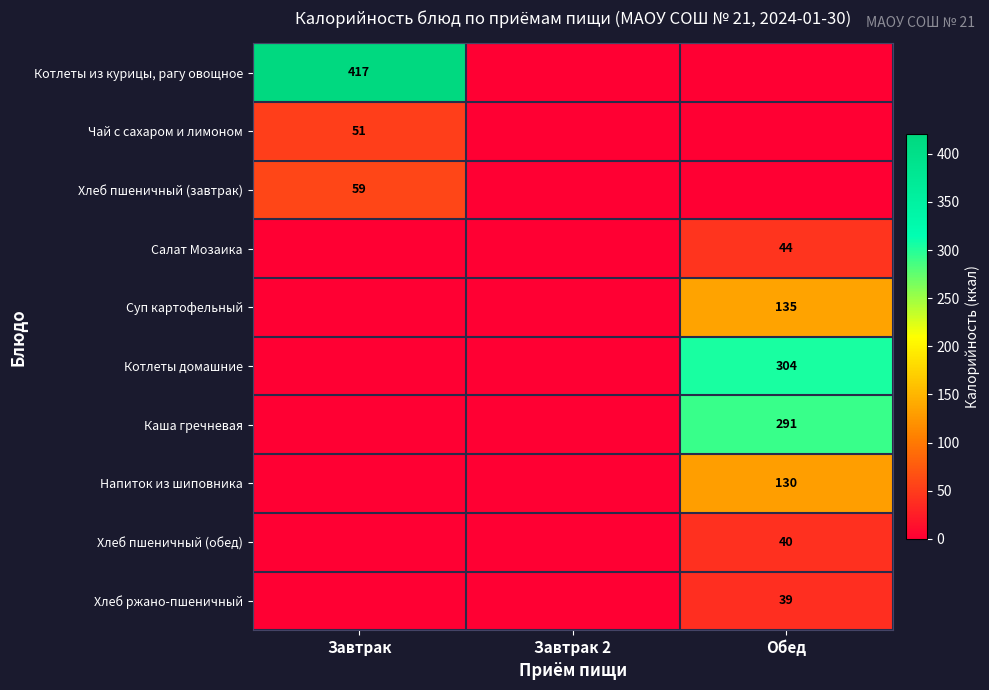

True or false: Салат Мозаика has a value of 15 at Обед.

False